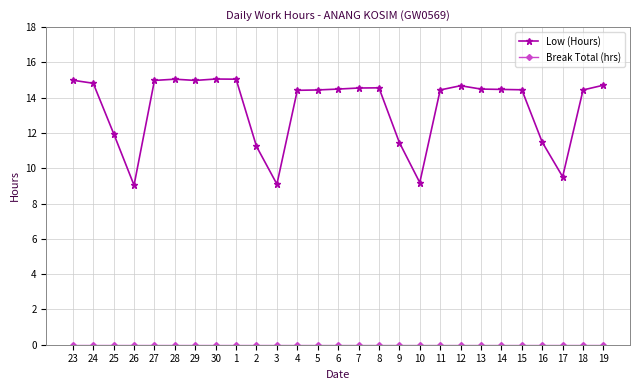

The Low (Hours) series shows 6.0 at 9. True or false?

False